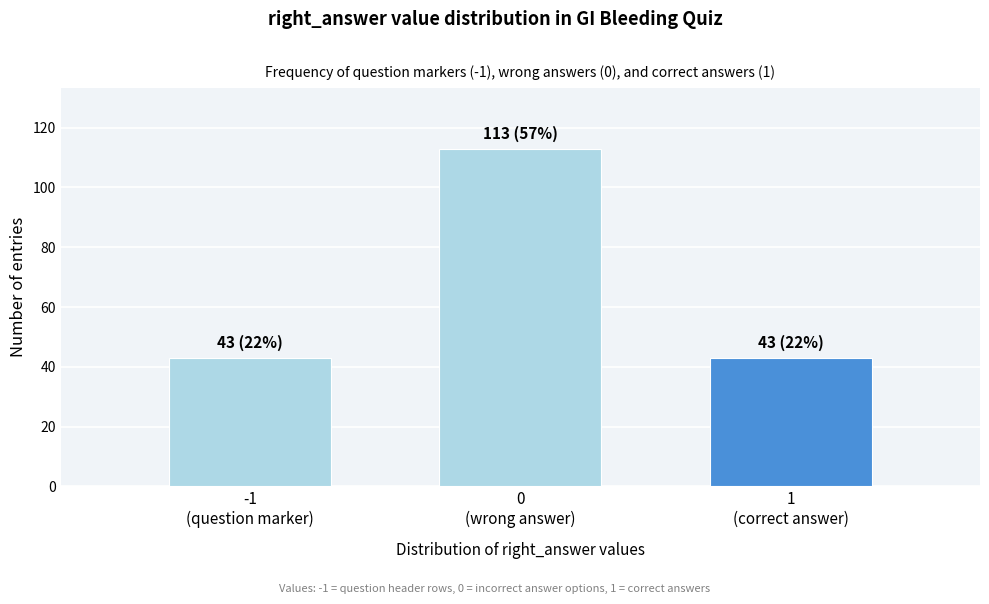

Reading left to right, what are all the values shown in this chart?

43	113	43